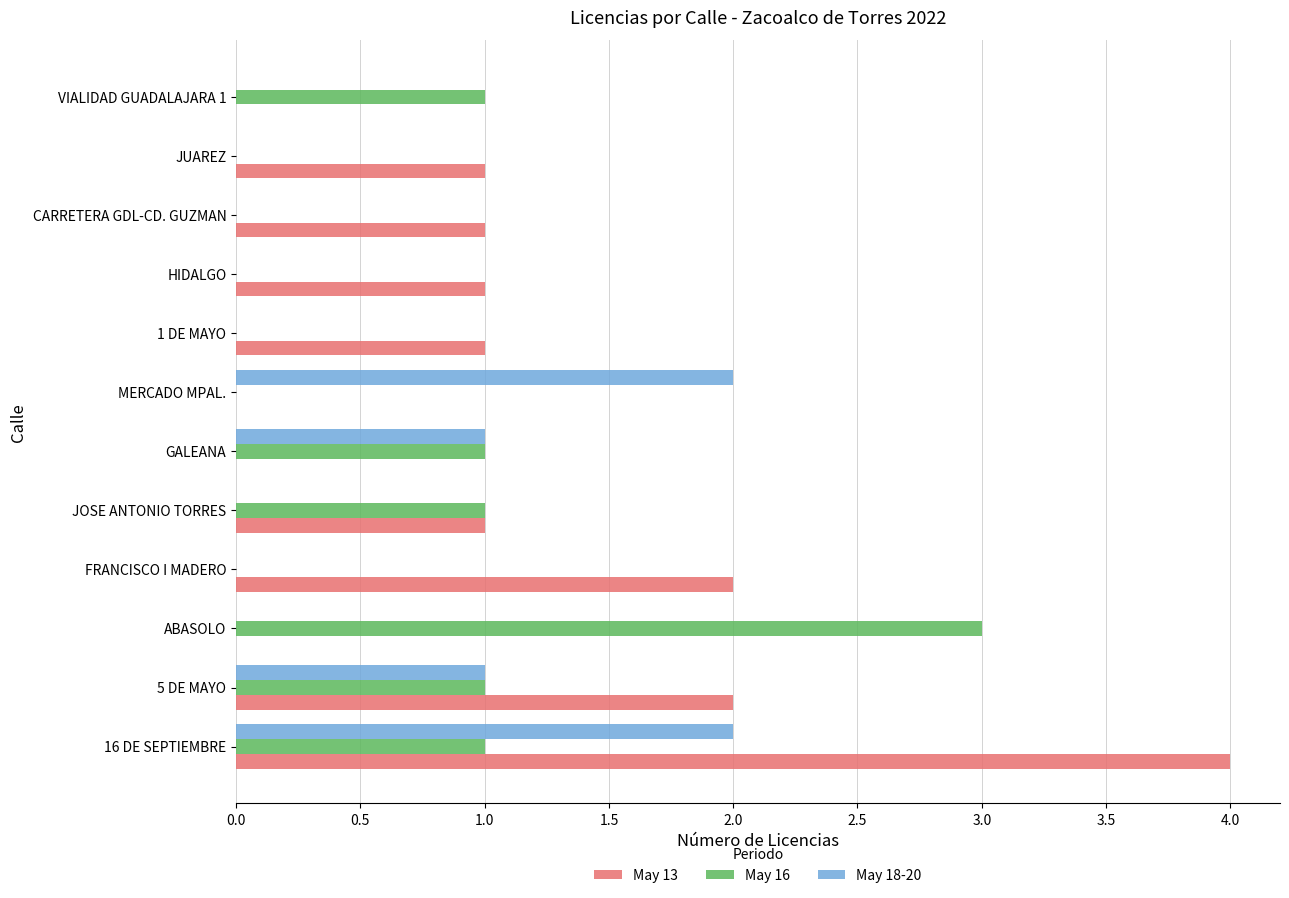

Count the number of data series in this chart.

3